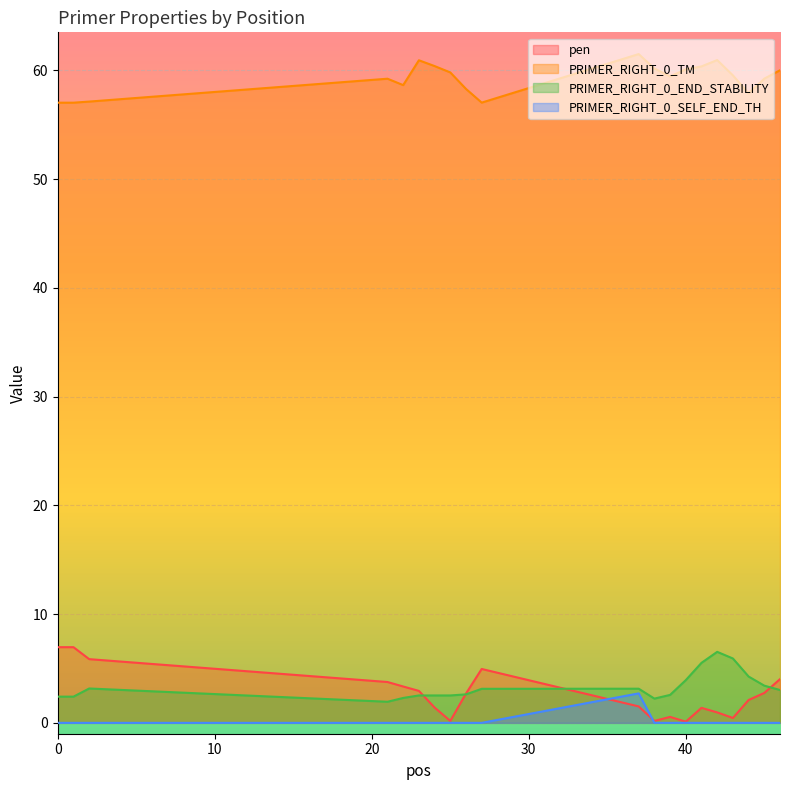

At which label is PRIMER_RIGHT_0_END_STABILITY closest to 4?

40